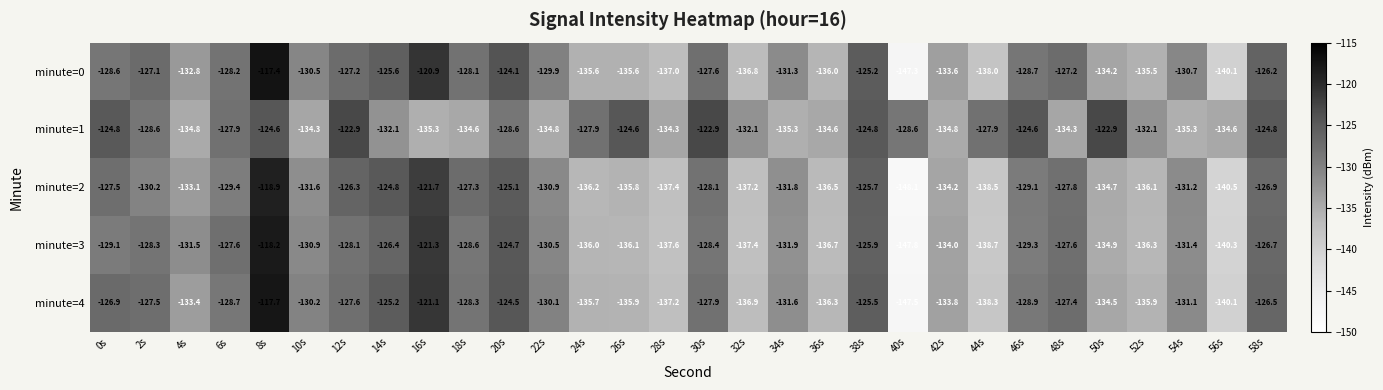

What is the spread (max minus min) of values at 30s?

5.5